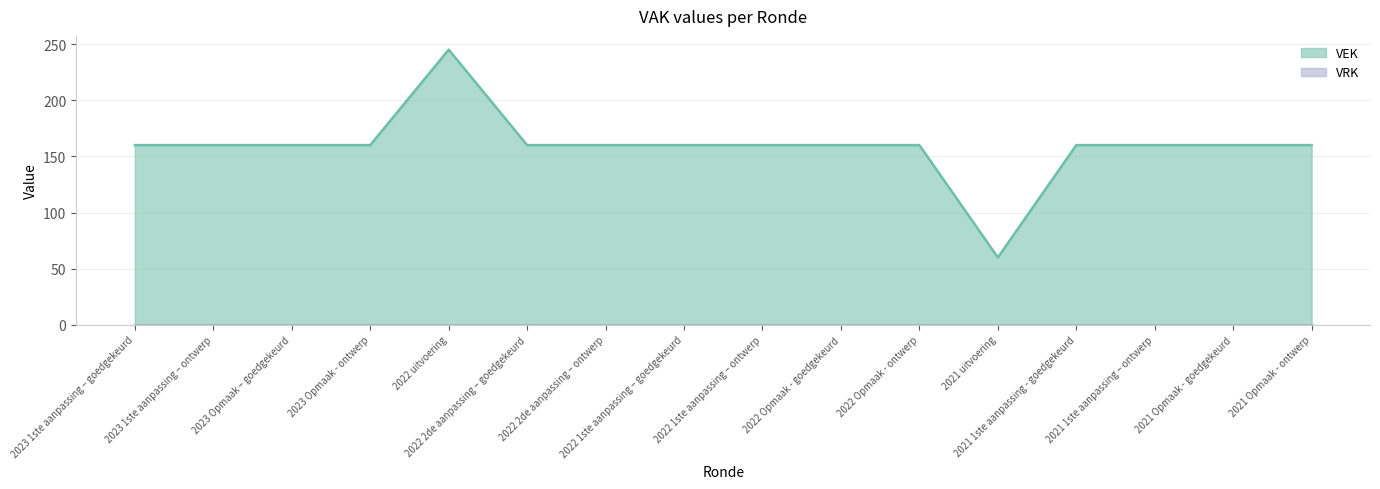

Count the number of values greater than 160.

1